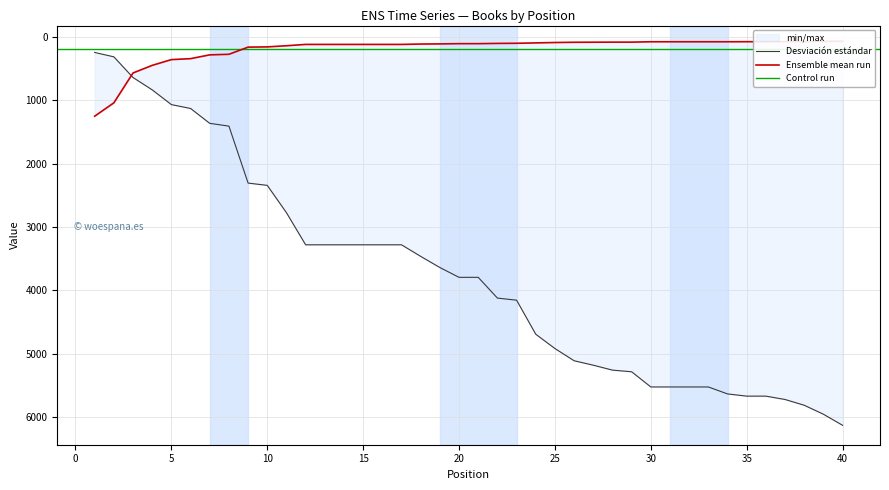

What is the smallest value displayed?

64